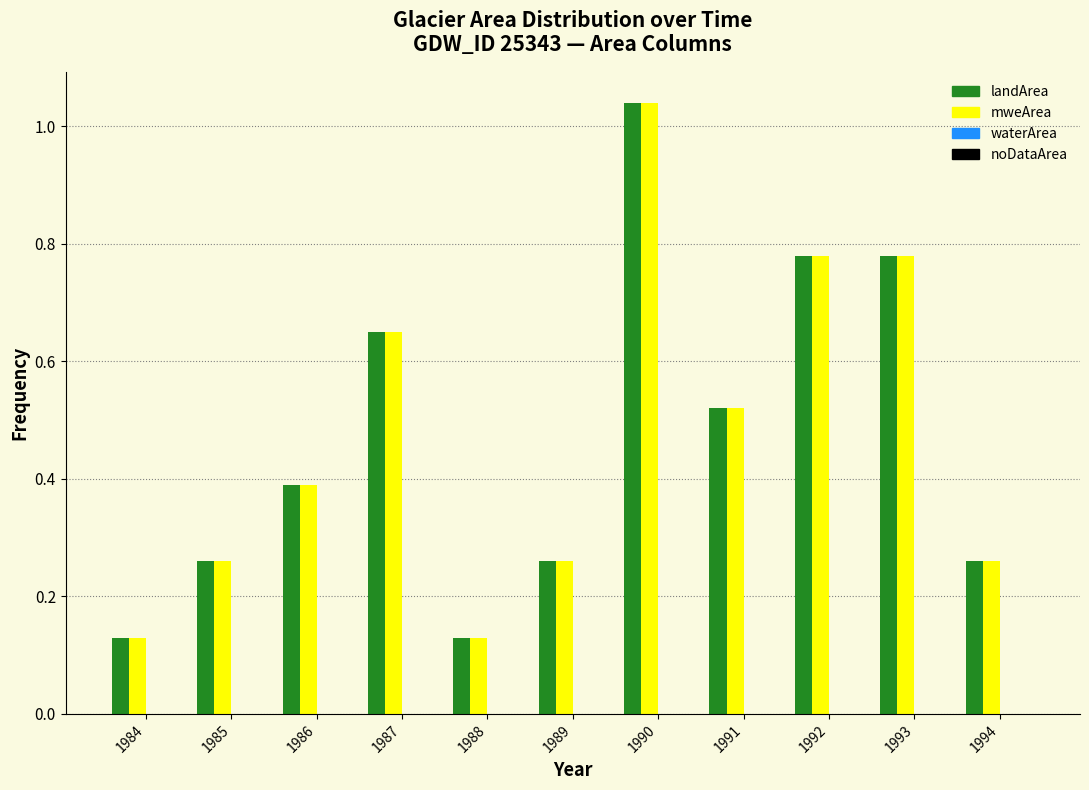

The mweArea series shows 0.1 at 1994. True or false?

False